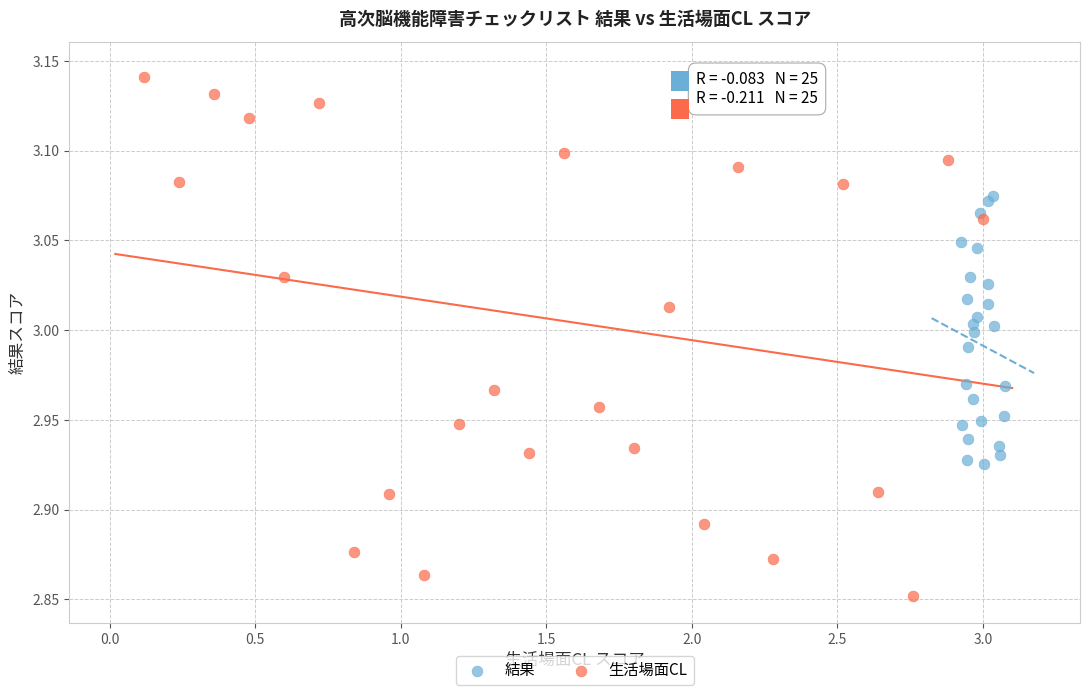

Which series reaches the maximum Y coordinate?

生活場面CL